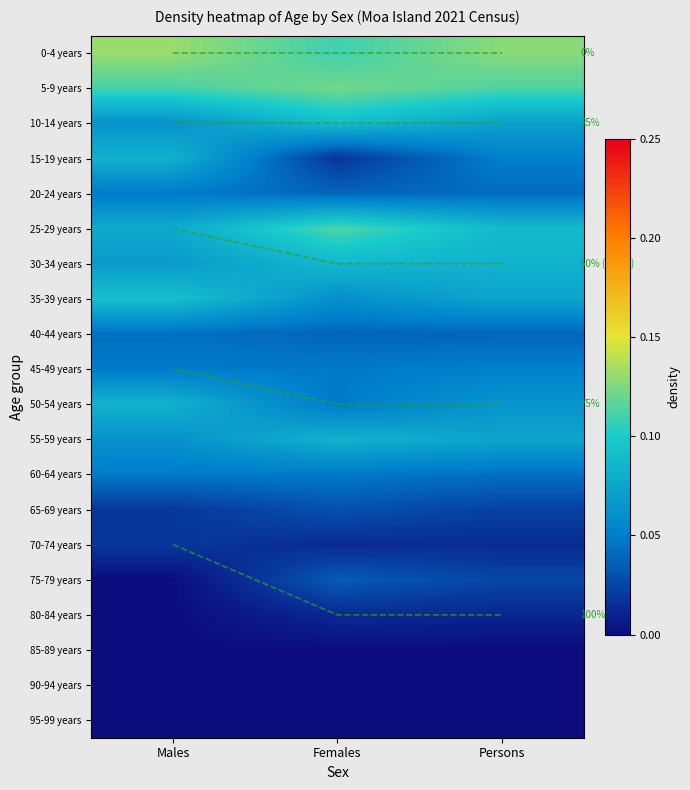

Which series changed the most between Males and Persons?

100%